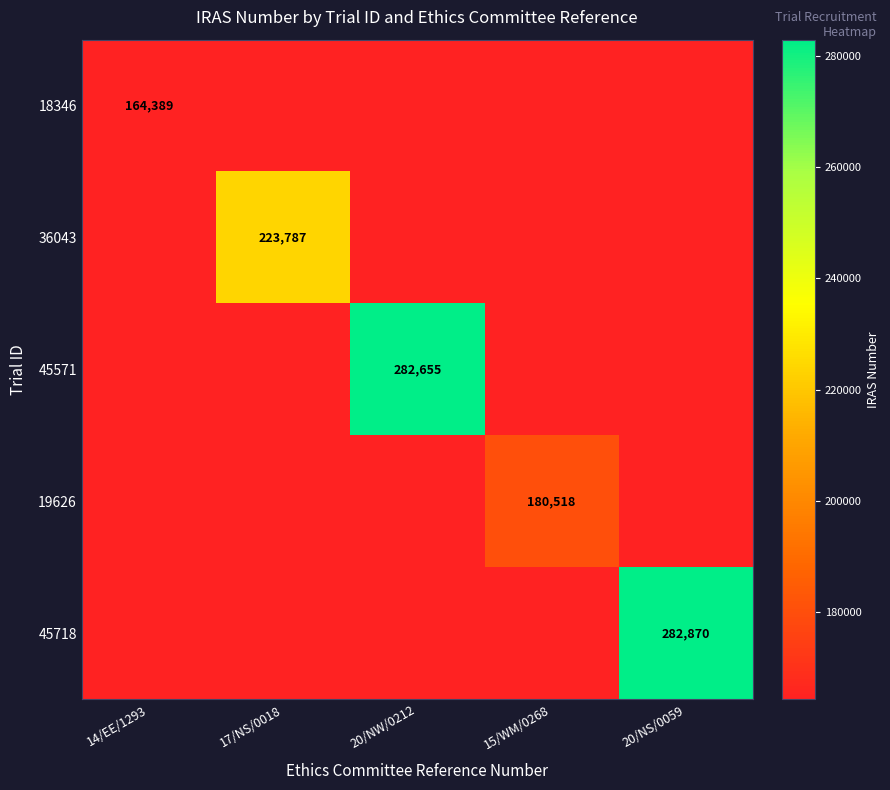

The 36043 series shows 393321 at 17/NS/0018. True or false?

False